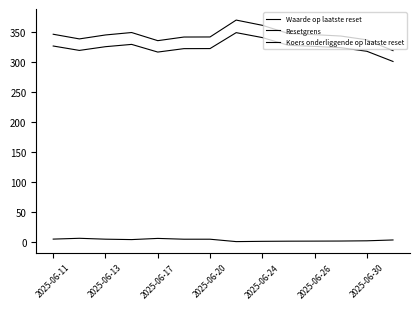

How many series are shown in this chart?

3